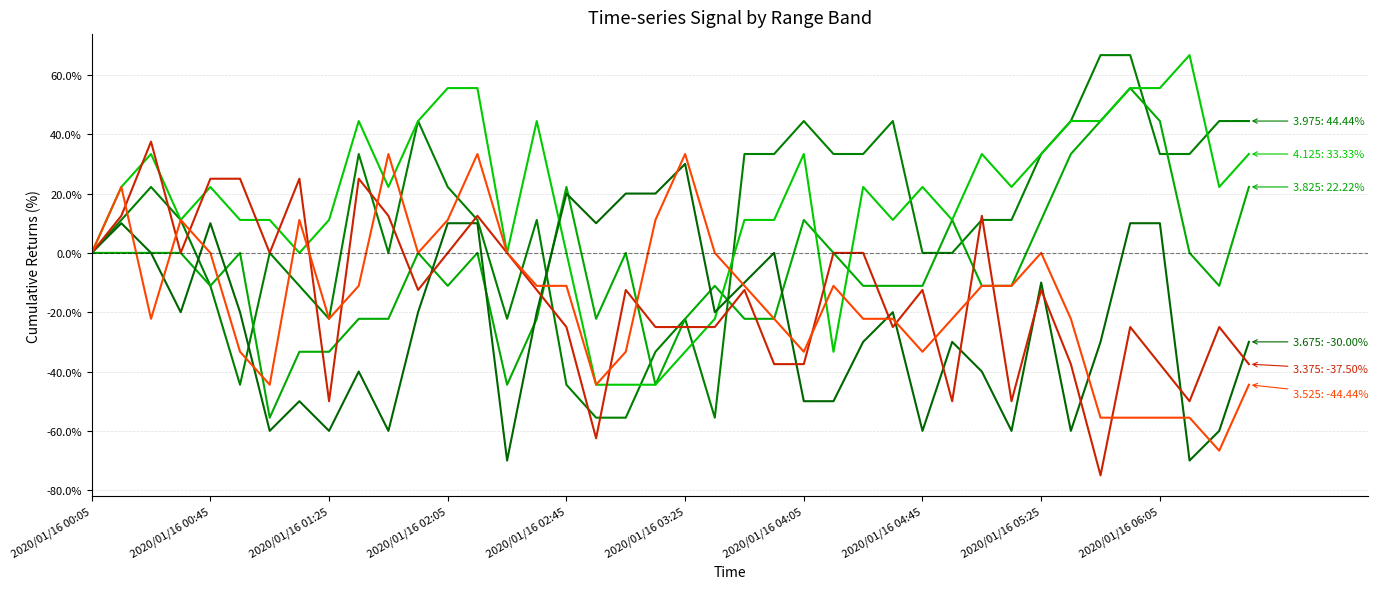

Is it true that 4.125 equals 16.7 at 2020/01/16 06:35?

False